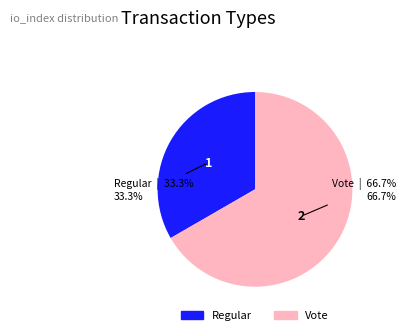

Which has a higher value, Vote or Regular?

Vote